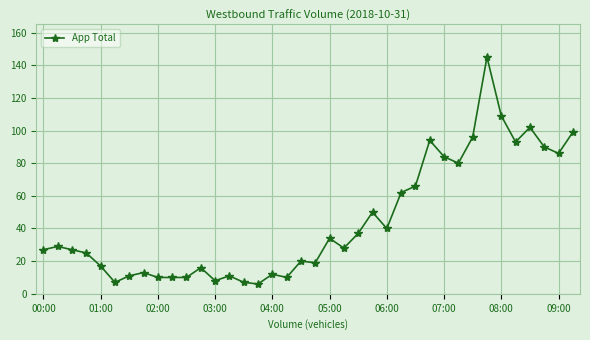

How many points are higher than both their immediate neighbors (excluding endpoints)?

11